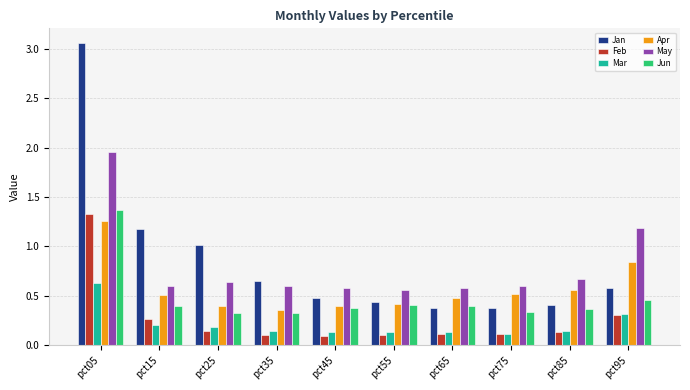

Which series has the widest spread of values?

Jan